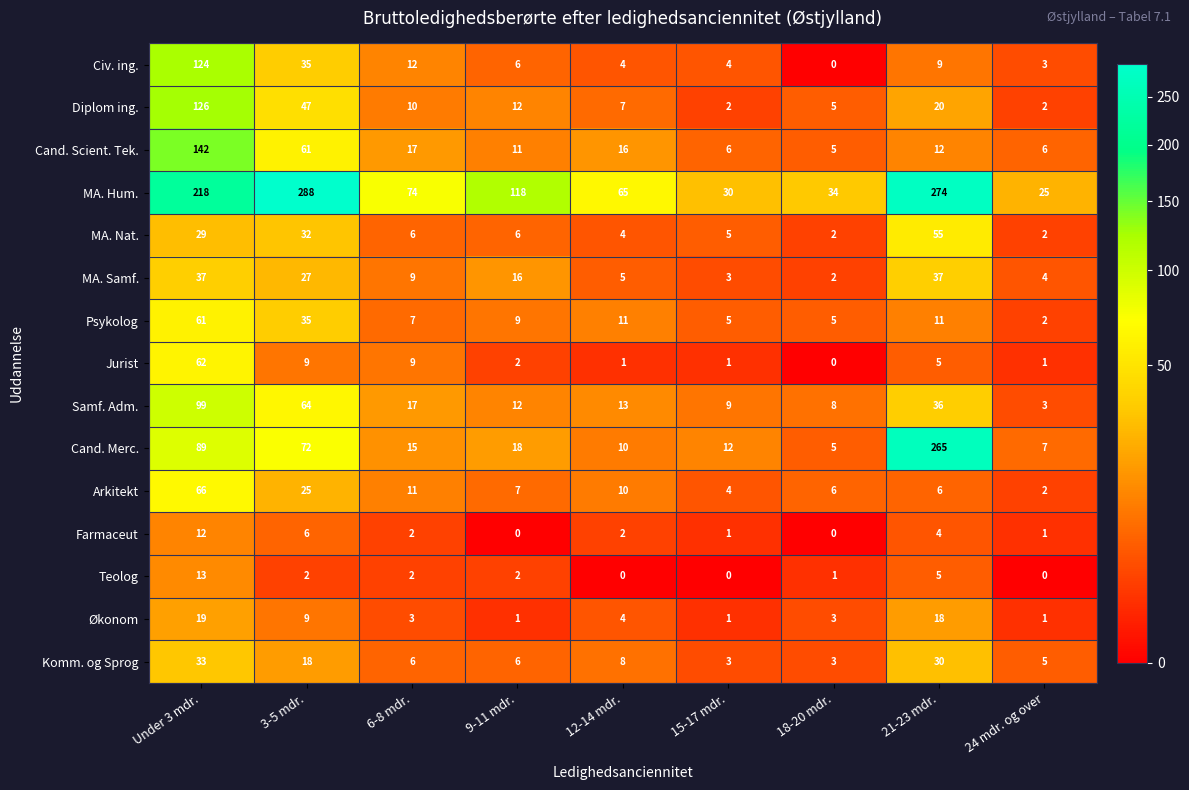

What is the sum of all Cand. Merc. values?

493